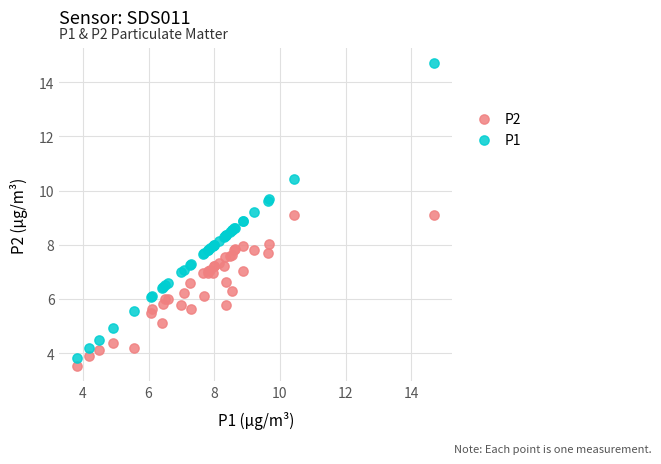

Which series reaches the maximum Y coordinate?

P1